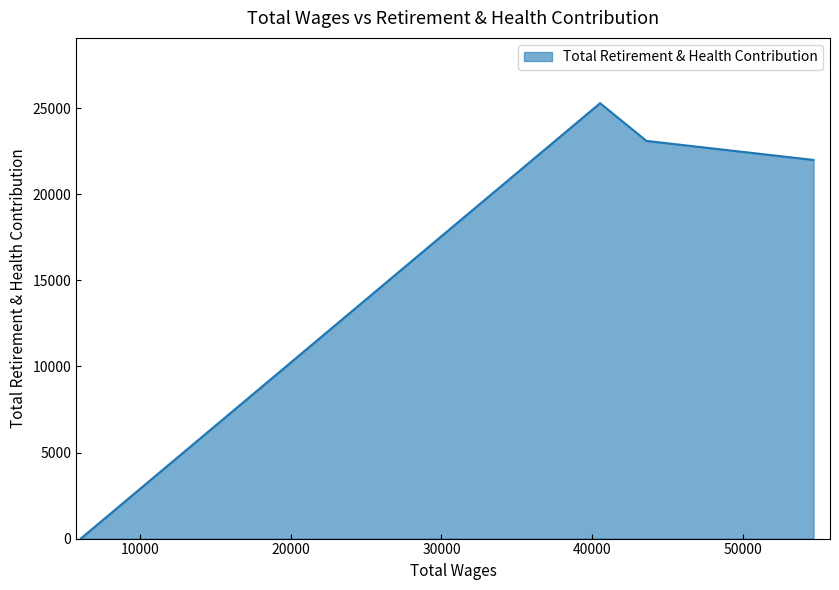

What is the difference between the maximum and minimum values?

25300